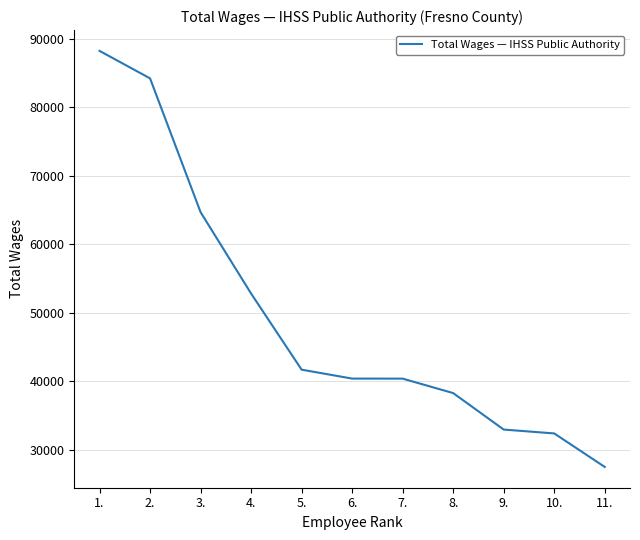

Which category has the highest value across all series?

1.